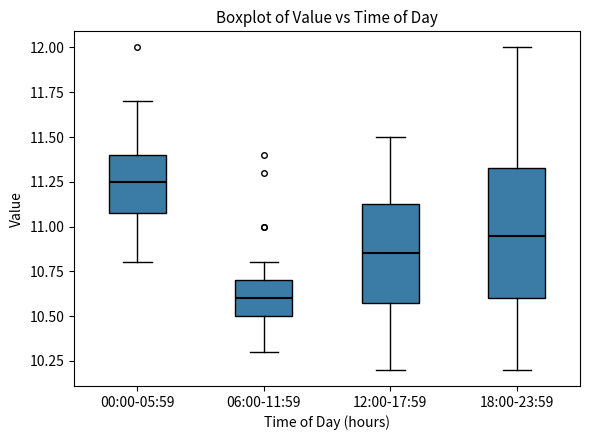

Which box has the lowest median line?

06:00-11:59